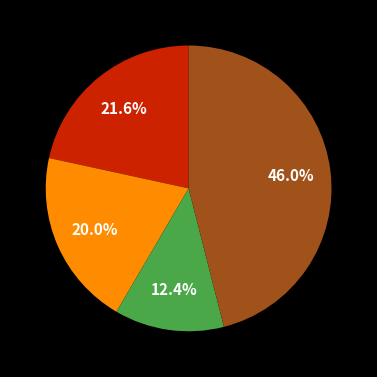

Is there any slice that represents more than half of the pie?

No